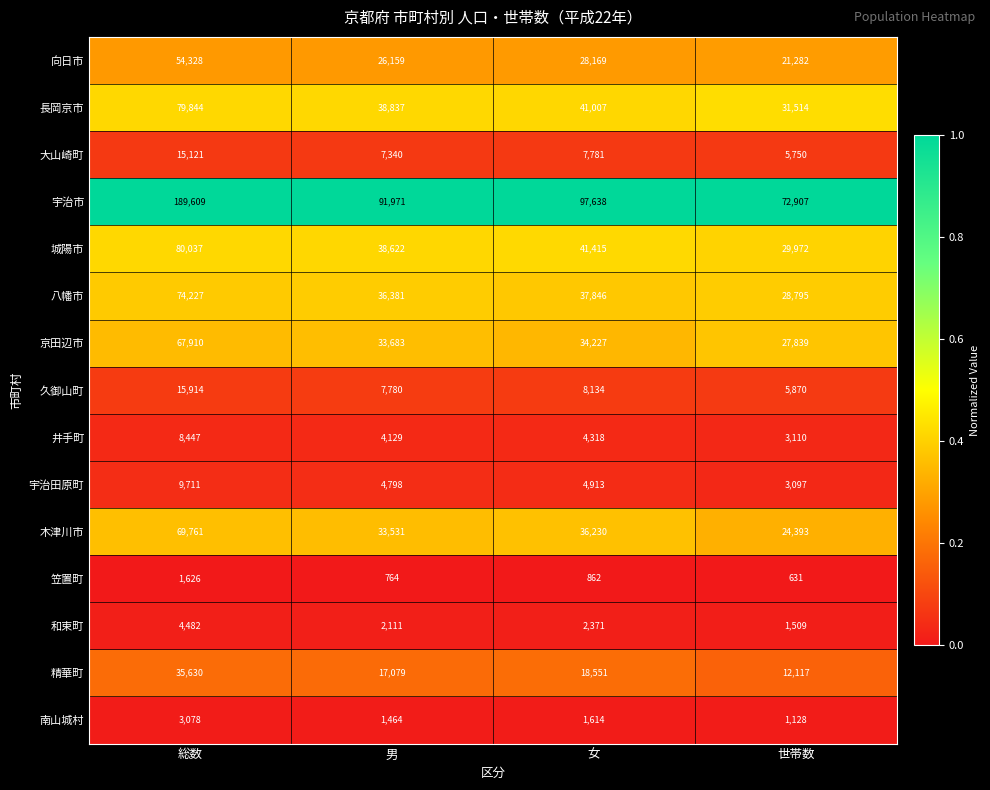

Is it true that 和束町 equals 2371 at 女?

True